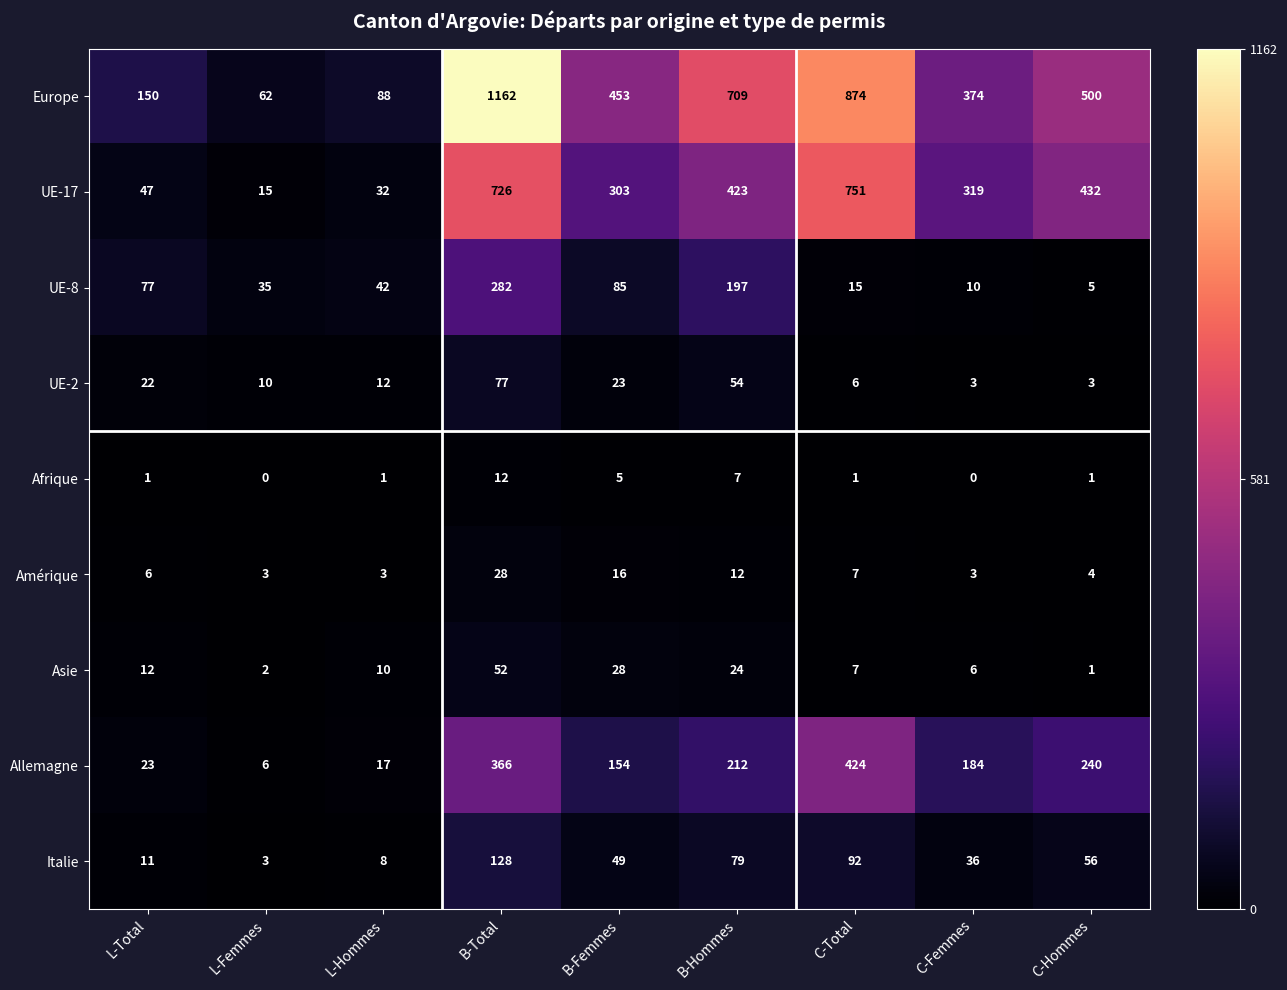

What is the spread (max minus min) of values at L-Total?

149